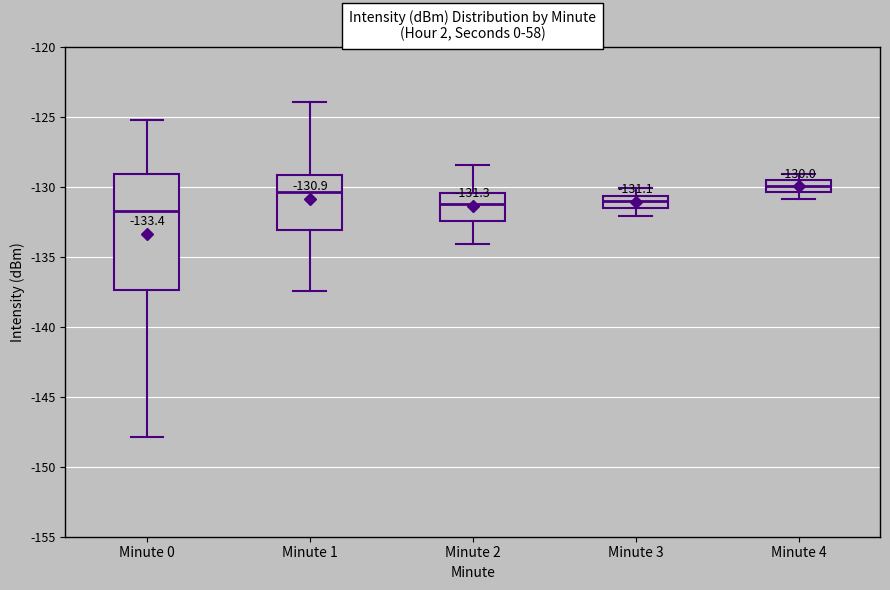

Which box is the tallest, from its lower edge to its upper edge?

Minute 0